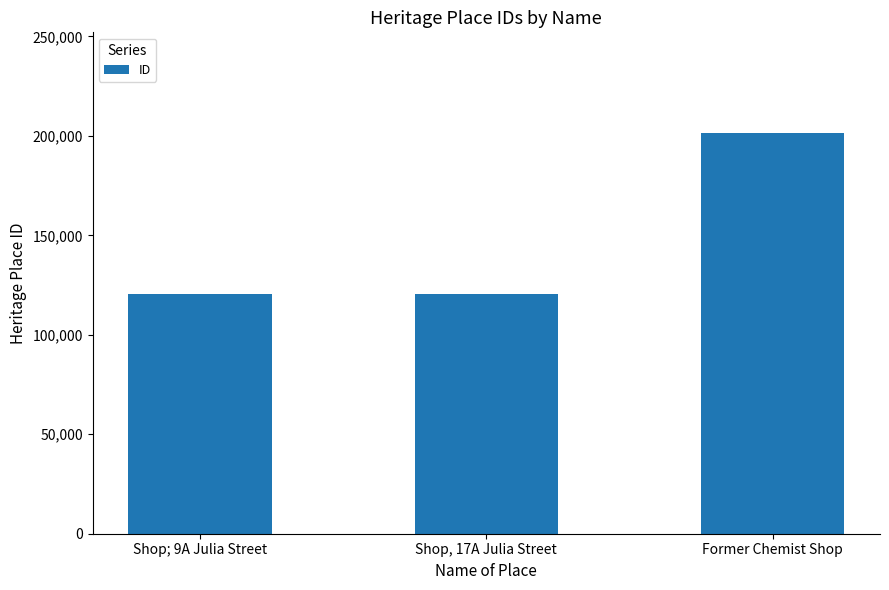

Rank the categories by value from lowest to highest.

Shop; 9A Julia Street, Shop, 17A Julia Street, Former Chemist Shop